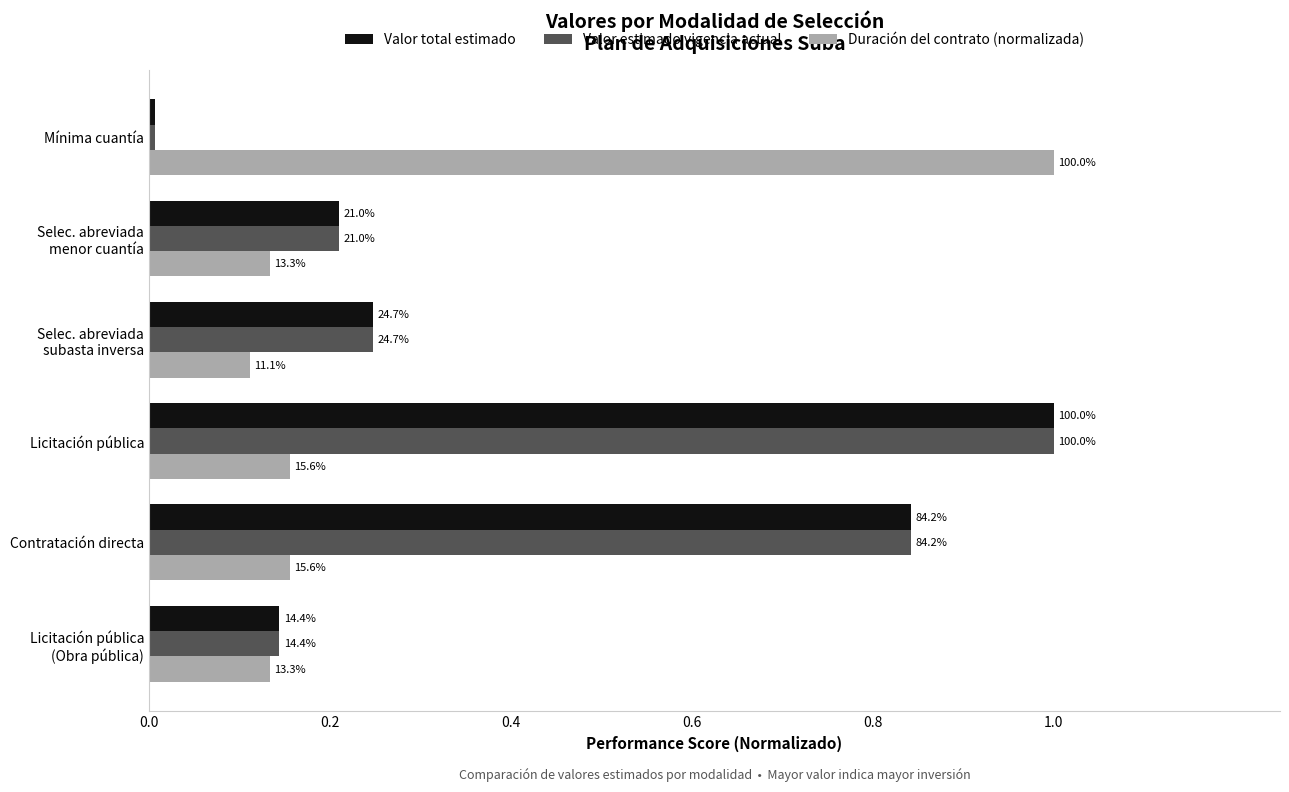

Count the Duración del contrato (normalizada) values in the range 0 to 1.

6